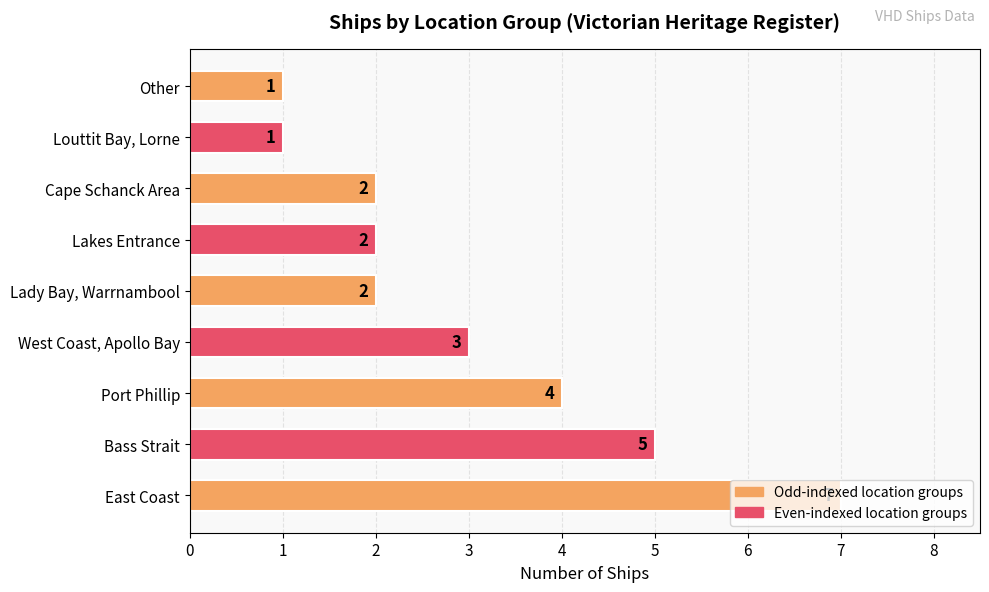

The value at Bass Strait is 5. True or false?

True